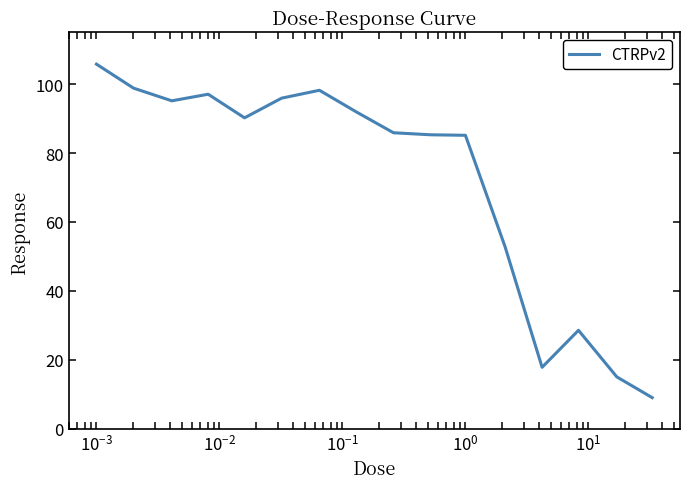

What is the difference between the maximum and minimum values?

96.8